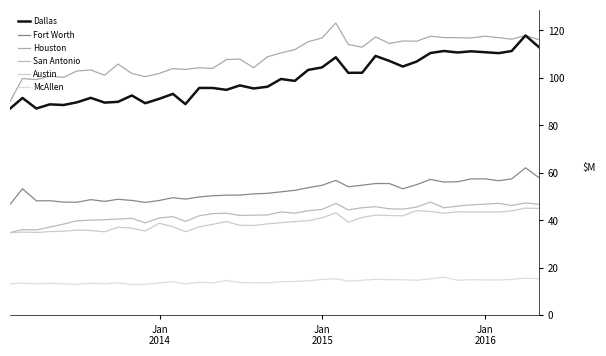

Which series has the largest range (max minus min)?

Houston